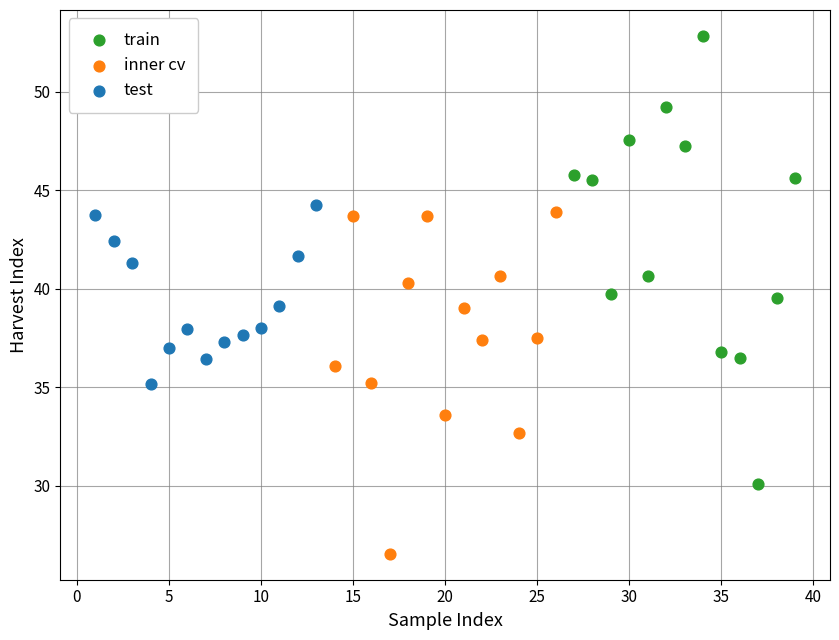

Which series reaches the maximum Y coordinate?

train